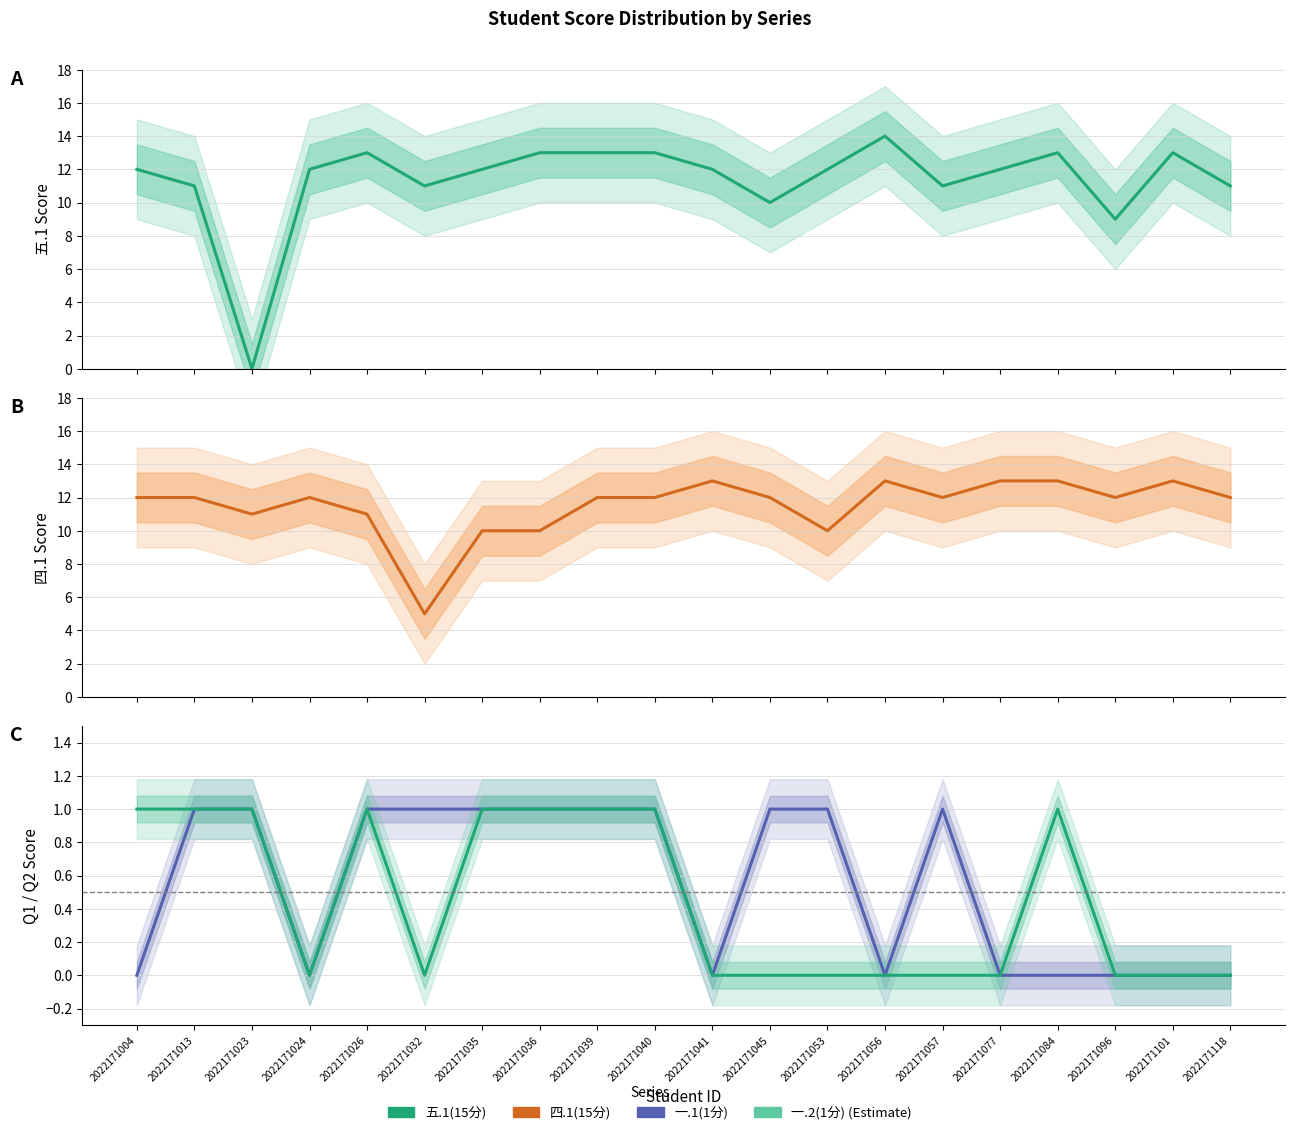

What is the difference between the highest and lowest values at 2022171041?

13